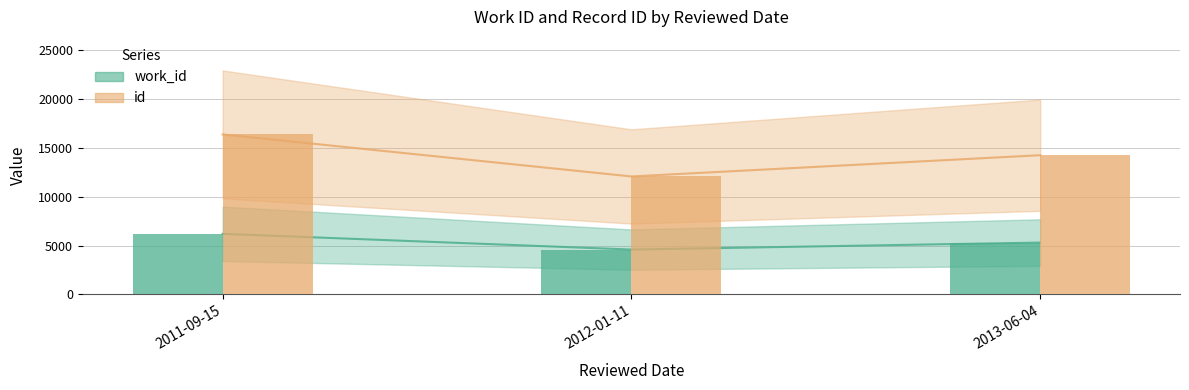

Which series has the largest range (max minus min)?

id